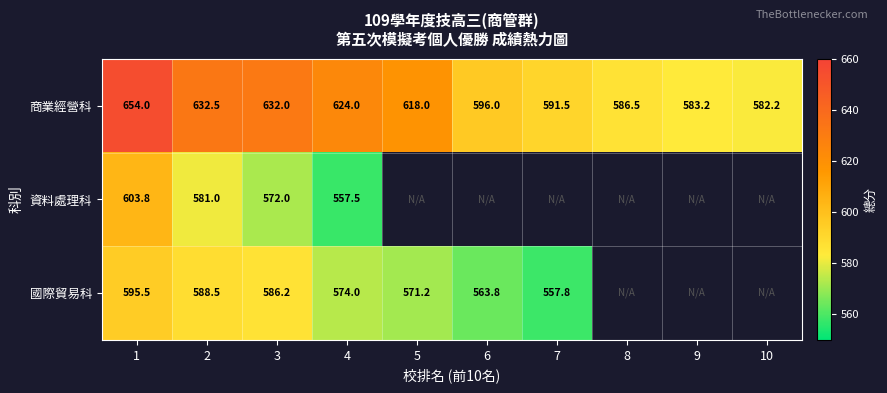

Is it true that 國際貿易科 equals 586.2 at 3?

True